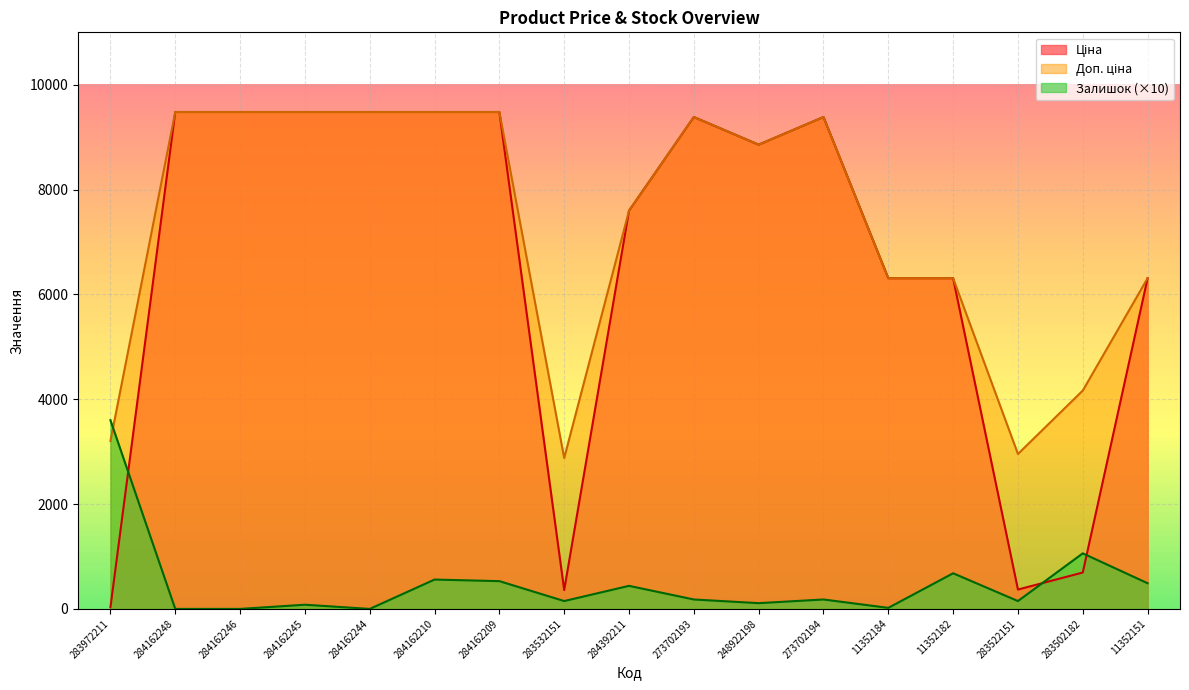

What is the total value across all series at 283532151?

3388.7